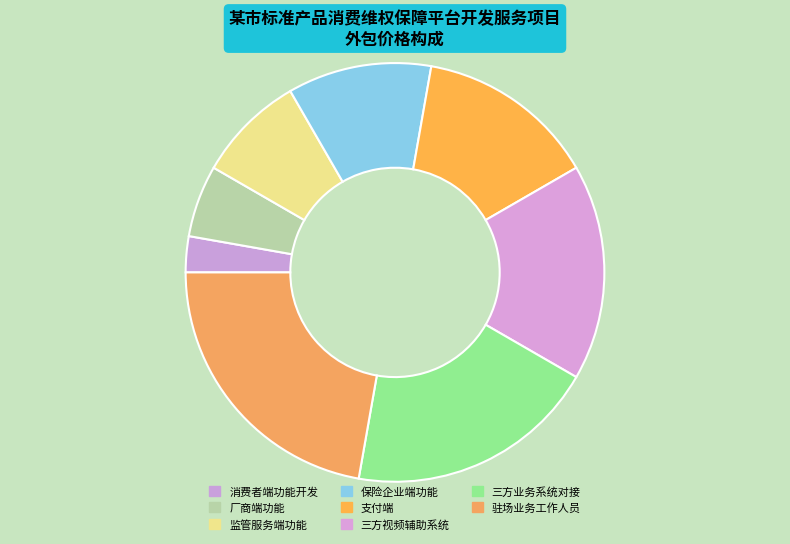

Does 厂商端功能 account for over 50% of the chart?

No